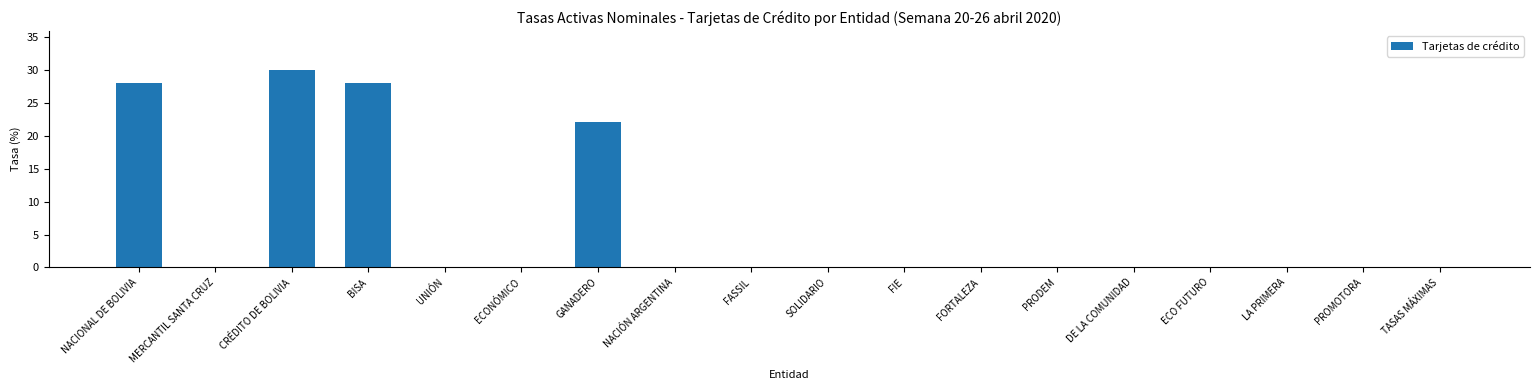

What is the sum of the values at BISA and LA PRIMERA?

28.0